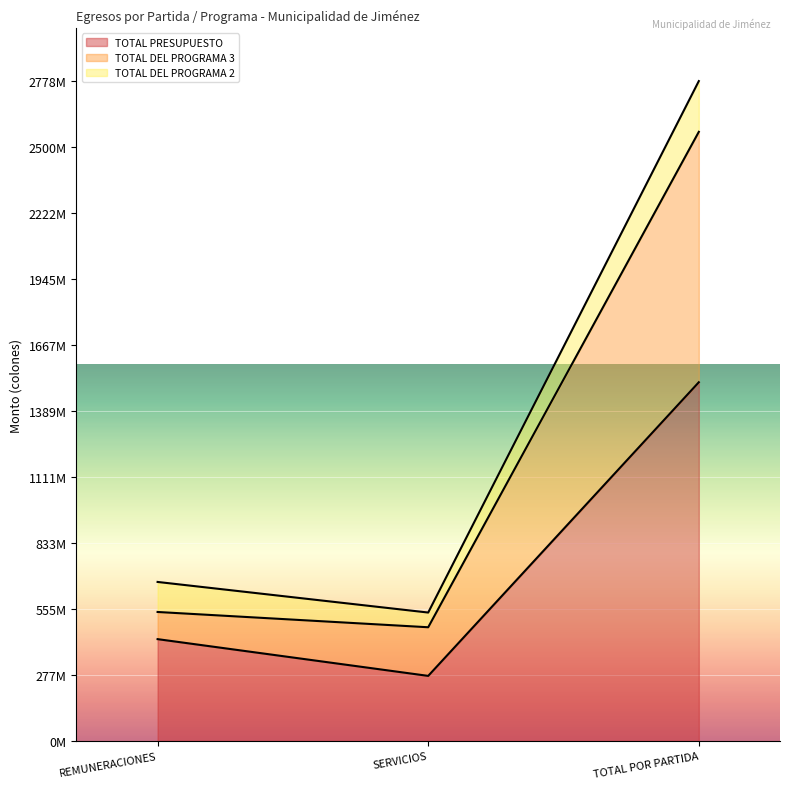

Which category has the lowest value in the TOTAL DEL PROGRAMA 3 series?

SERVICIOS